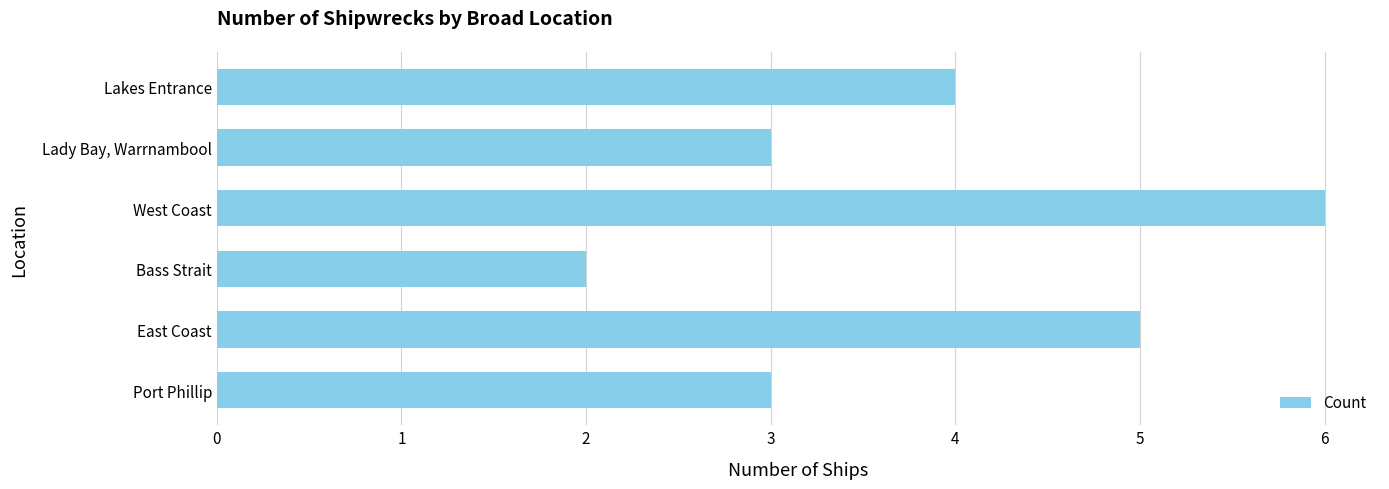

What is the ratio of the value at Port Phillip to the value at East Coast?

0.6